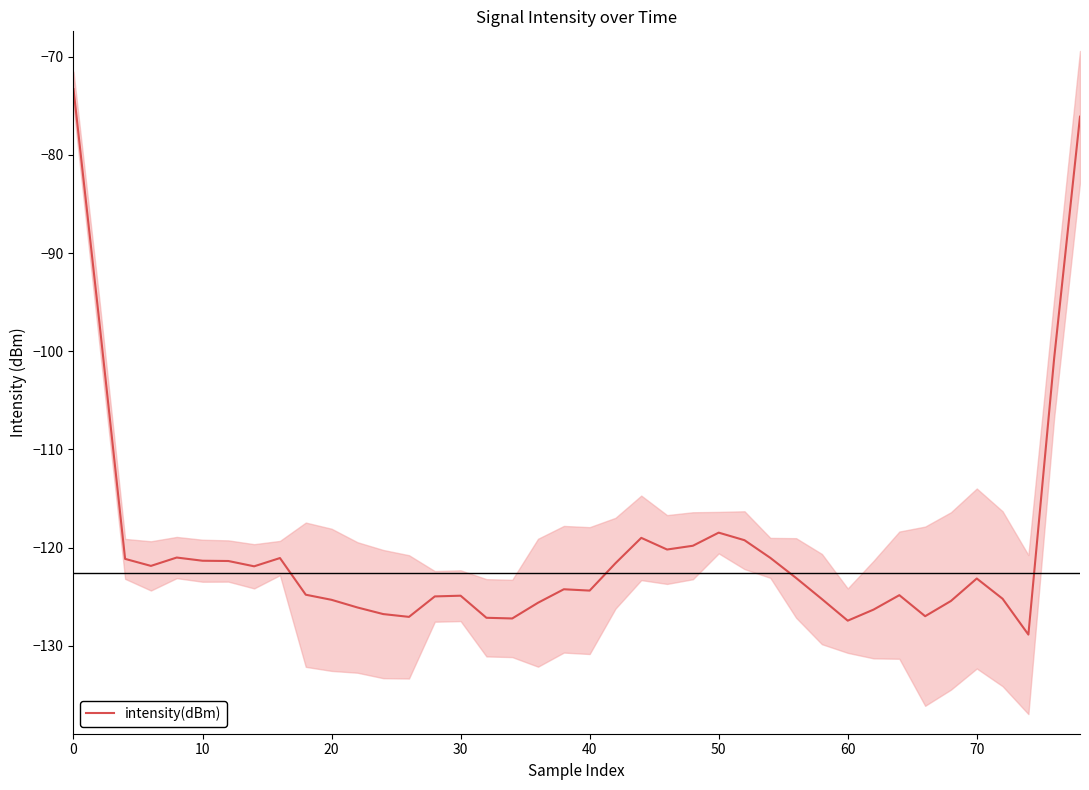

What is the lowest value of the intensity(dBm) series?

-128.9